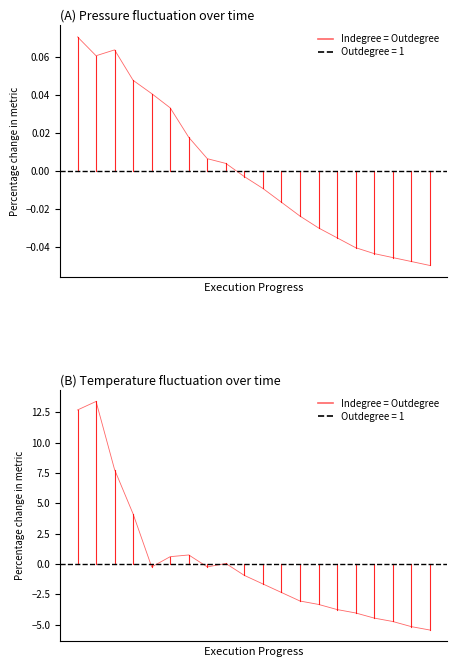

List the labels in order of value, smallest first.

19, 18, 17, 16, 15, 14, 13, 12, 11, 10, 9, 4, 7, 8, 5, 6, 3, 2, 0, 1